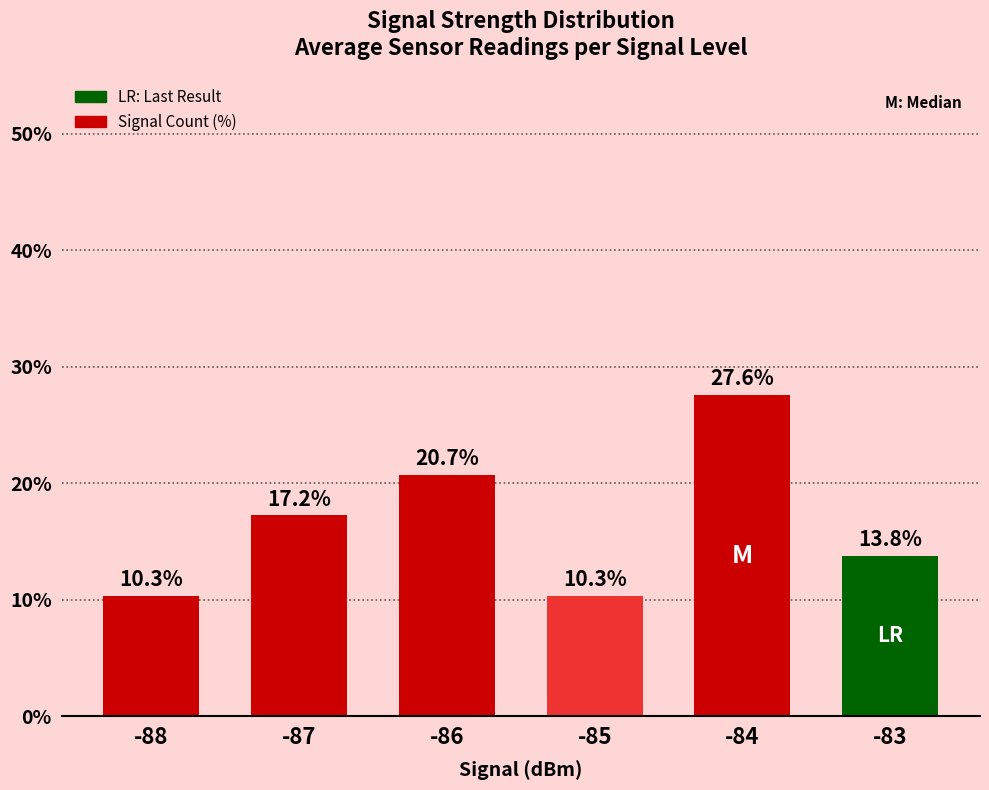

Where does the data first go above 17?

-87